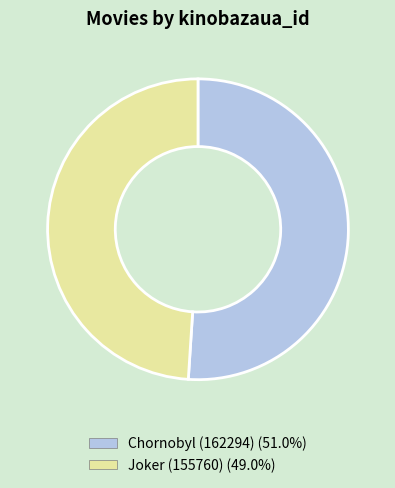

Is there any slice that represents more than half of the pie?

Yes